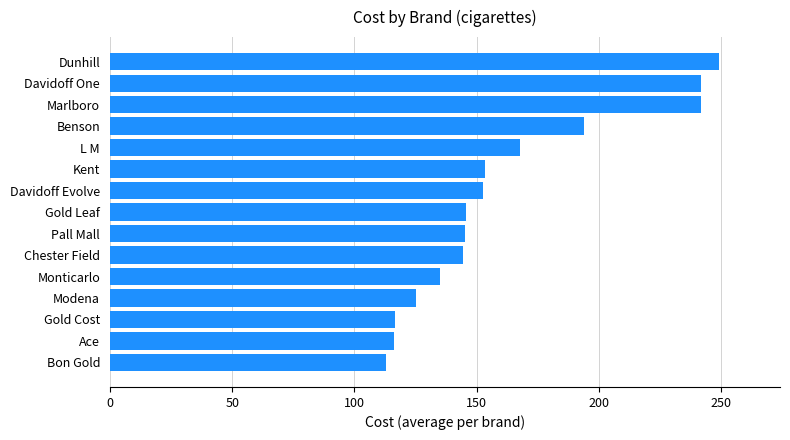

What is the average value?

162.7